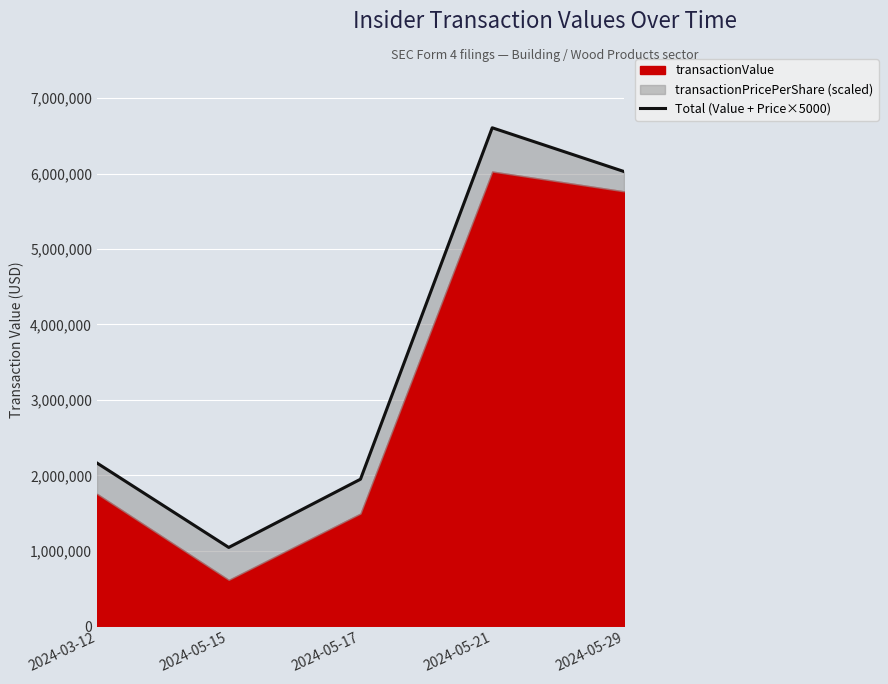

How many values are below 2163649?

2